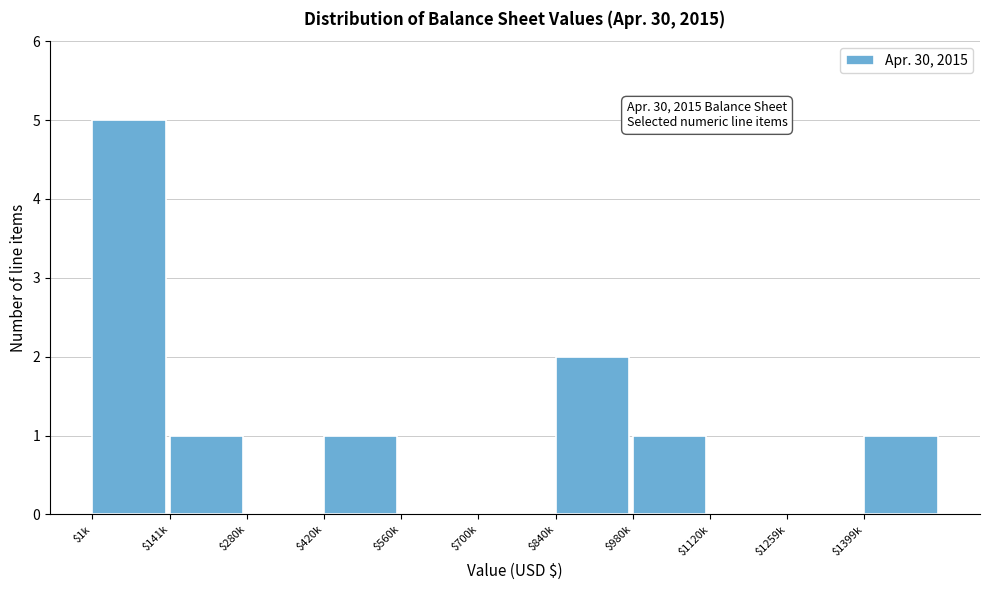

What is the sum of all values?

11